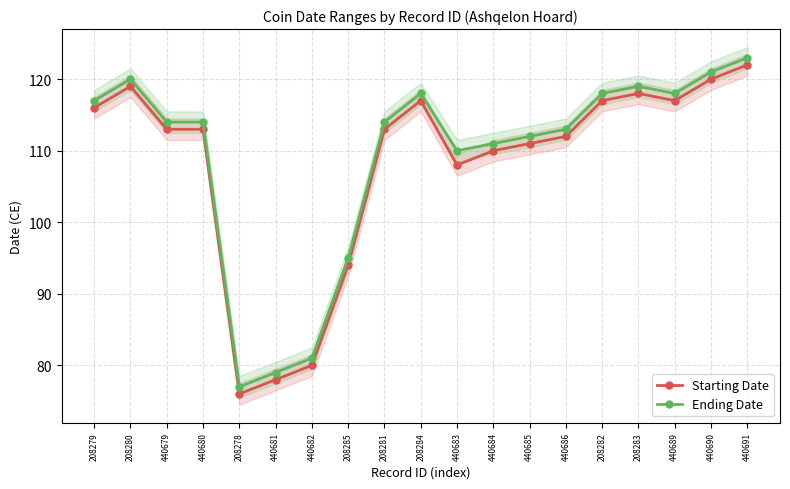

True or false: Ending Date and Starting Date cross at least once.

False